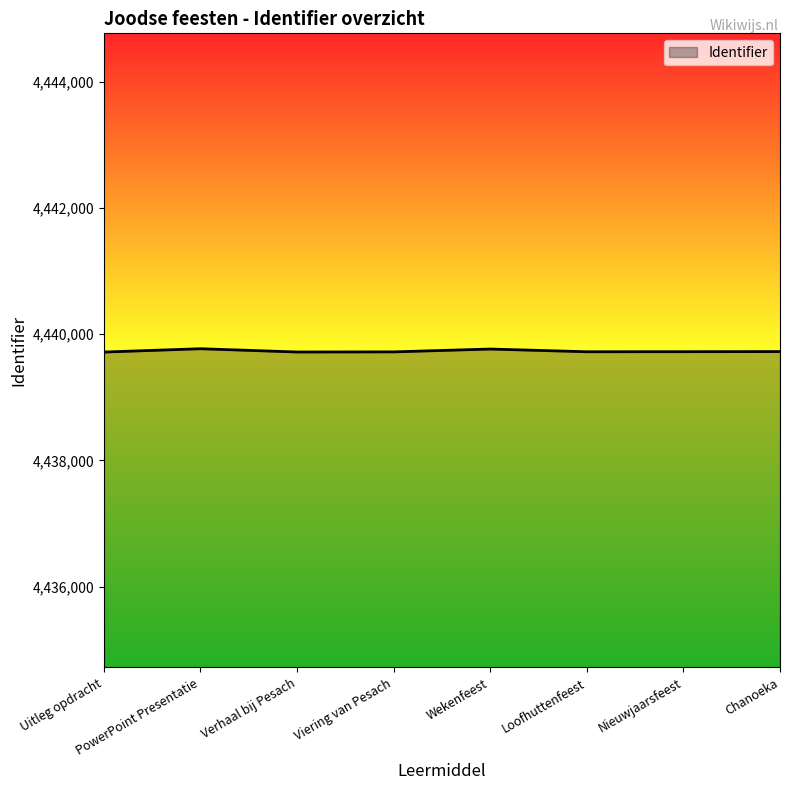

Approximately how many times larger is the value at Verhaal bij Pesach compared to Nieuwjaarsfeest?

1.0